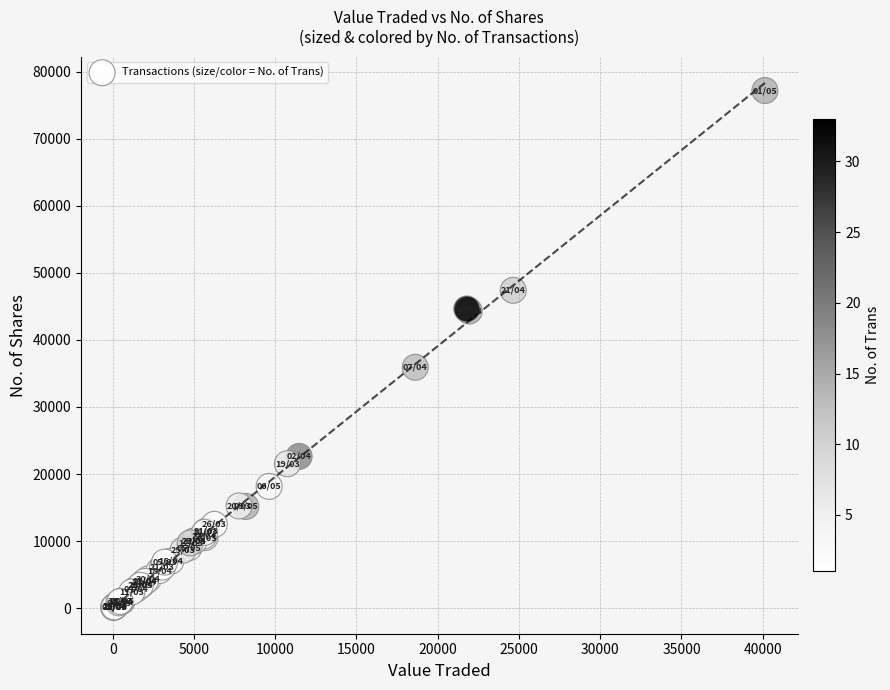

What Y value in the scatter plot is closest to 38645?

35919